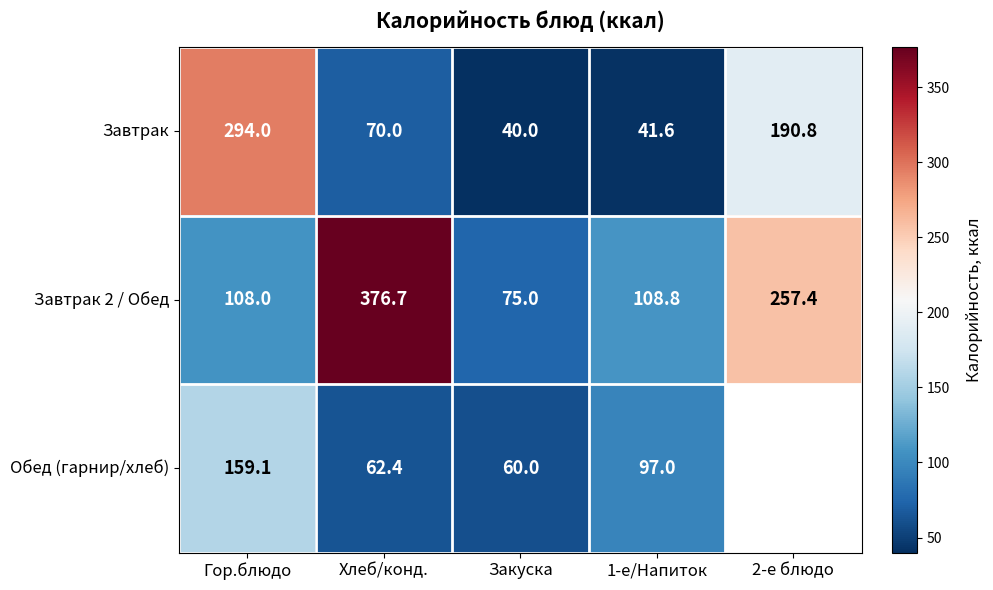

Where does the Завтрак series first go above 70?

Гор.блюдо